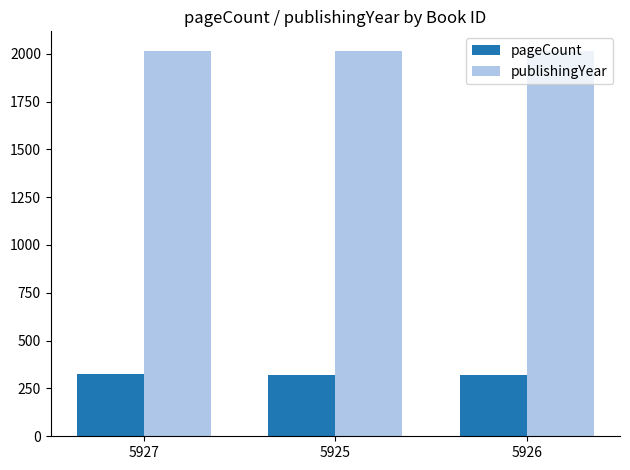

How many publishingYear values are between 2015 and 2016?

3